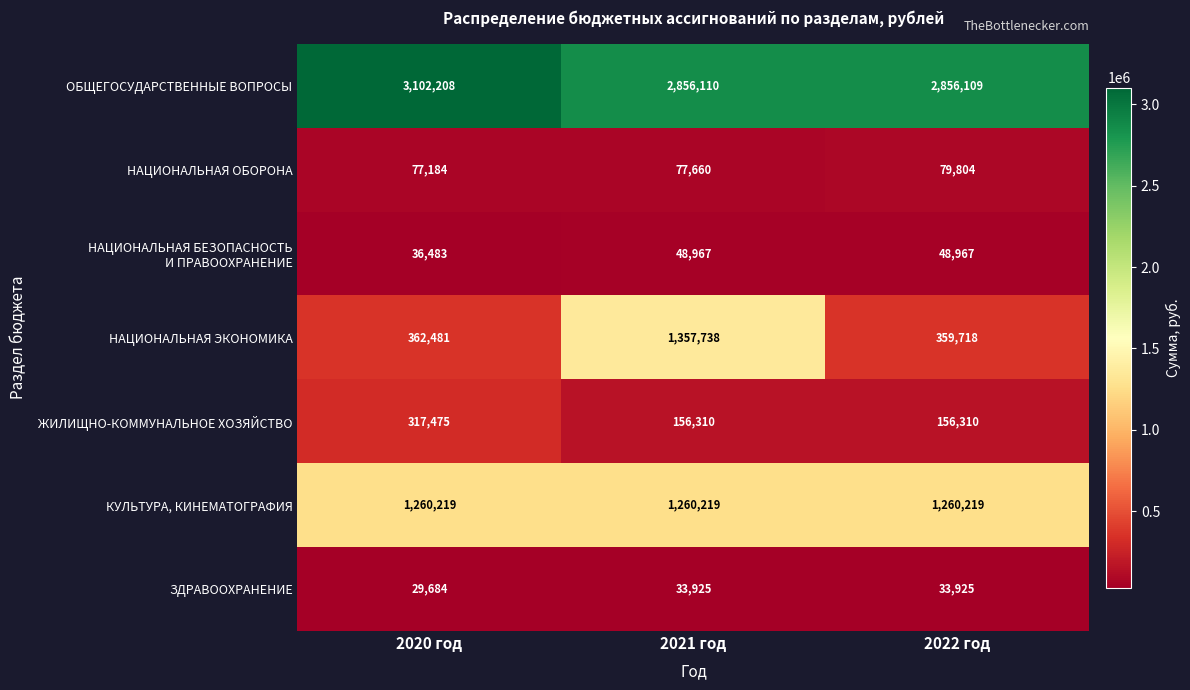

What is the sum of the ЖИЛИЩНО-КОММУНАЛЬНОЕ ХОЗЯЙСТВО values at 2022 год and 2020 год?

473785